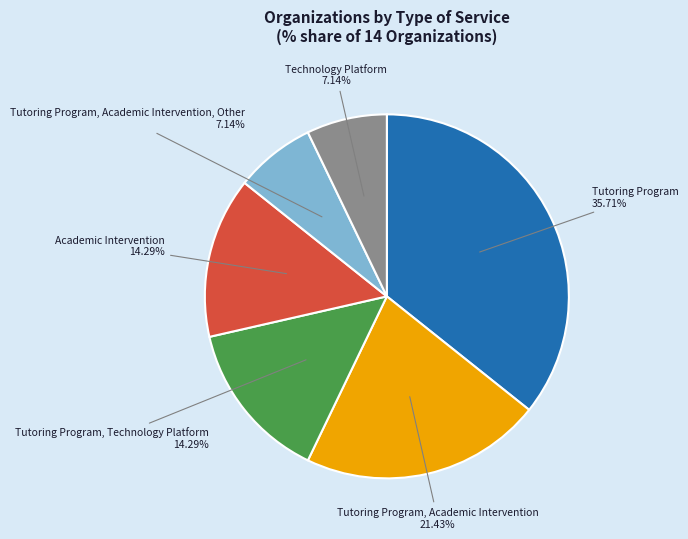

Is there any slice that represents more than half of the pie?

No